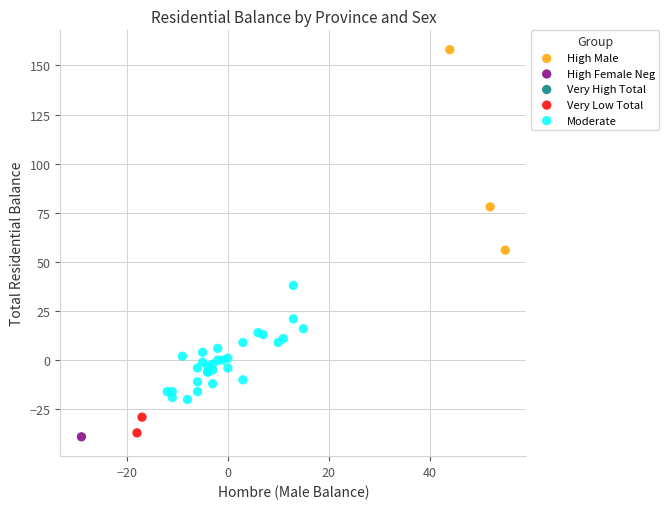

Which series reaches the maximum Y coordinate?

High Male